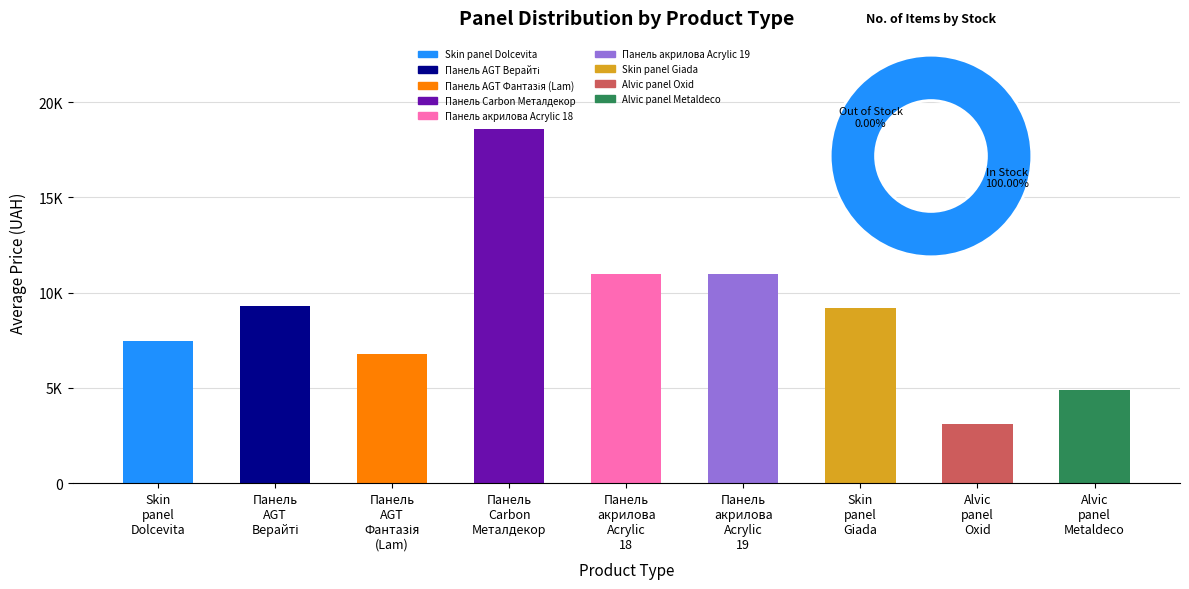

Reading right to left, extract all data points from this chart.

Alvic
panel
Metaldeco=4908.9	Alvic
panel
Oxid=3094.7	Skin
panel
Giada=9196.3	Панель
акрилова
Acrylic
19=10964.4	Панель
акрилова
Acrylic
18=10964.4	Панель
Carbon
Металдекор=18579.3	Панель
AGT
Фантазія
(Lam)=6787.1	Панель
AGT
Верайті=9290.5	Skin
panel
Dolcevita=7444.6